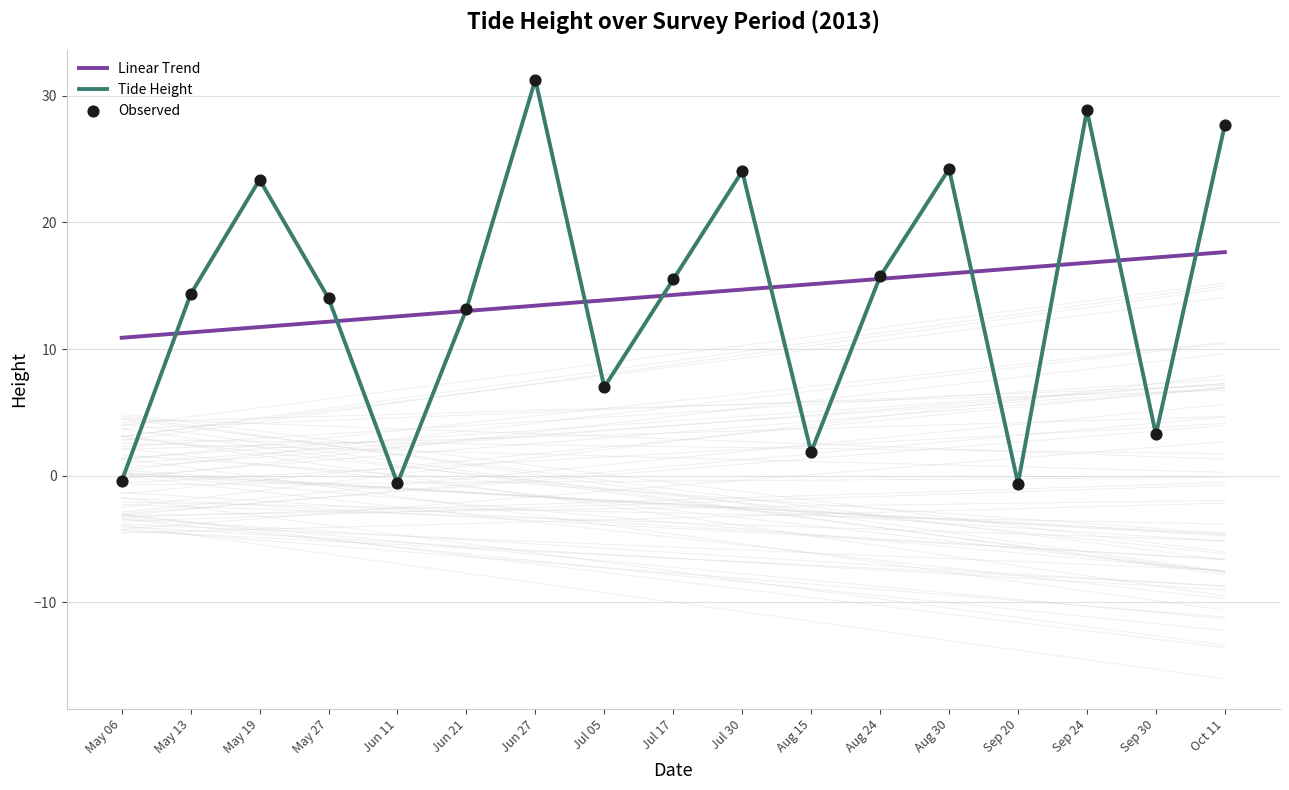

At how many categories does at least one series exceed 15?

11